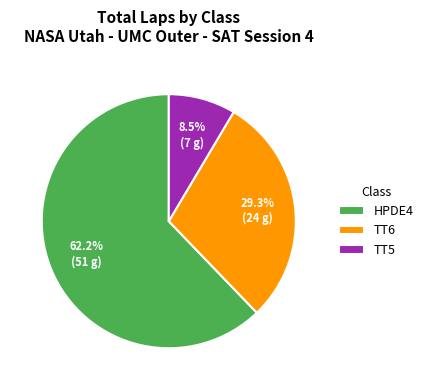

What percentage is the TT6 slice, to the nearest percent?

29%